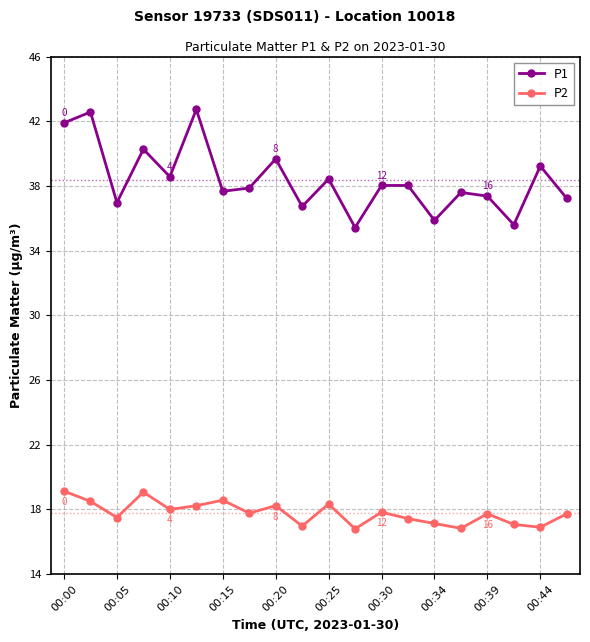

At how many categories does at least one series exceed 31?

20